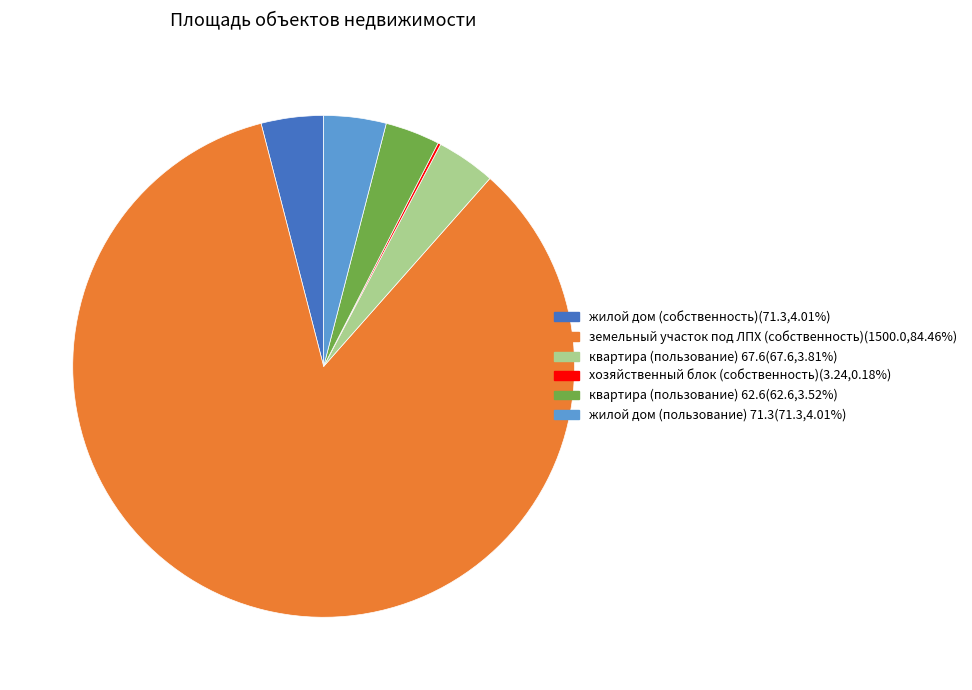

Approximately how many times larger is the value at квартира (пользование) 62.6 compared to квартира (пользование) 67.6?

0.9